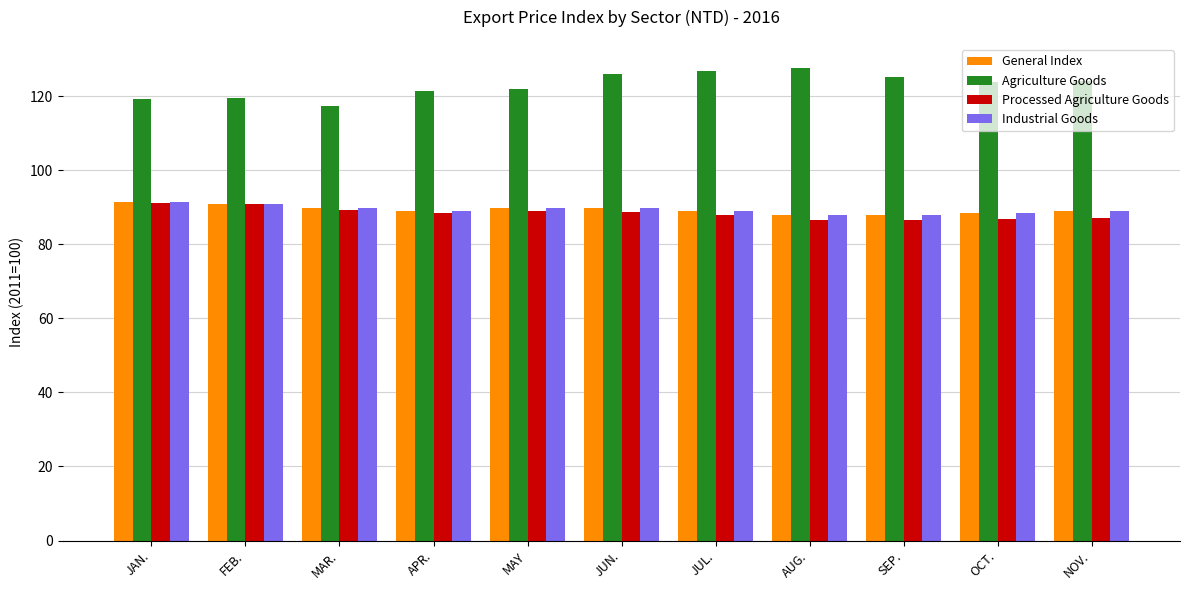

What is the difference between the highest and lowest values at AUG.?

41.0